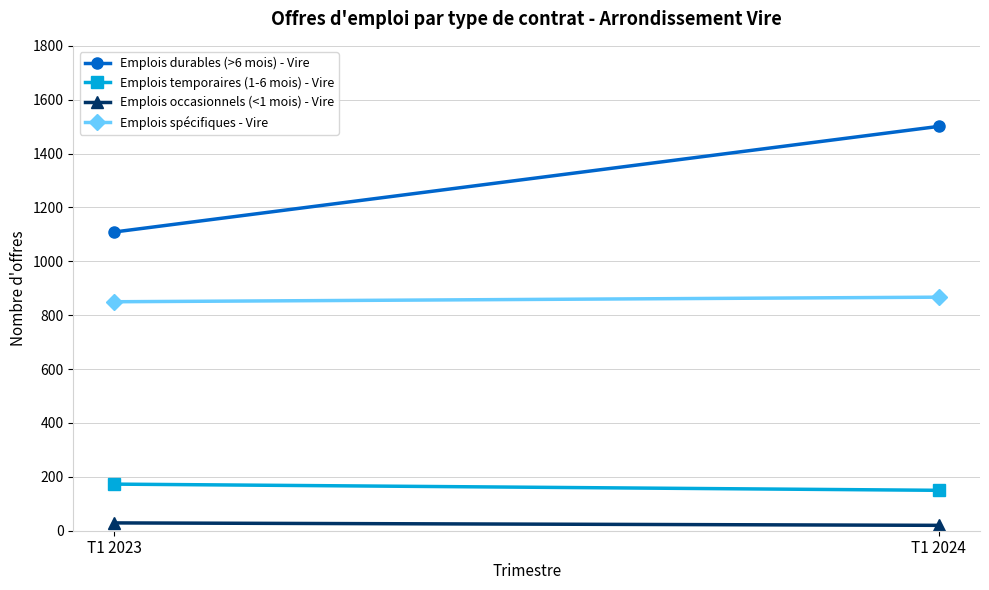

At how many categories does at least one series exceed 538?

2